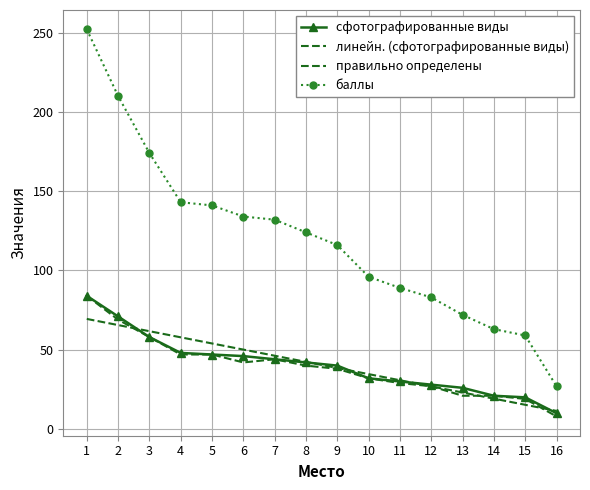

What is the difference between the maximum and minimum values in the баллы series?

225.0